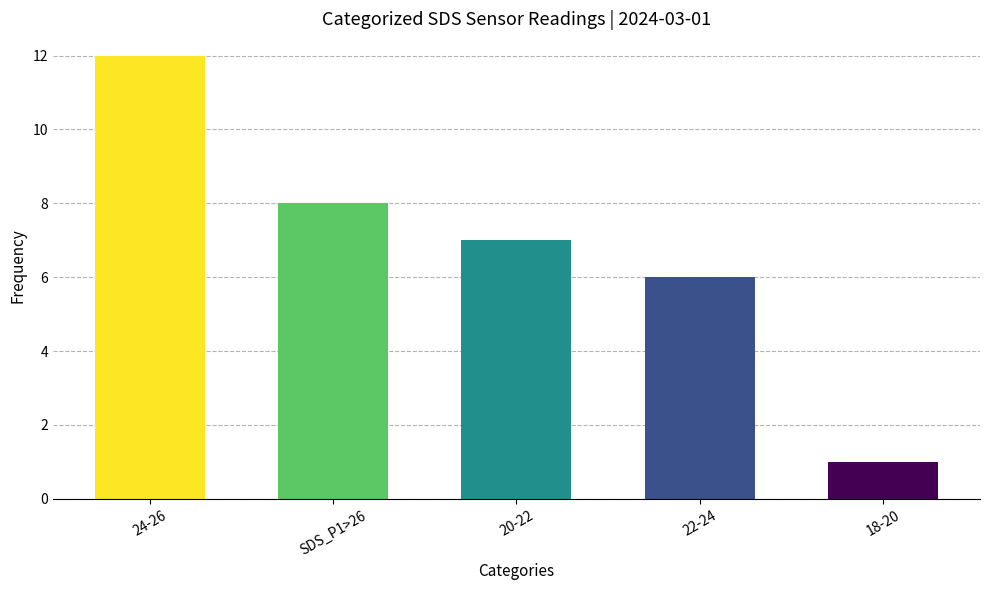

How many data points are less than 7?

2